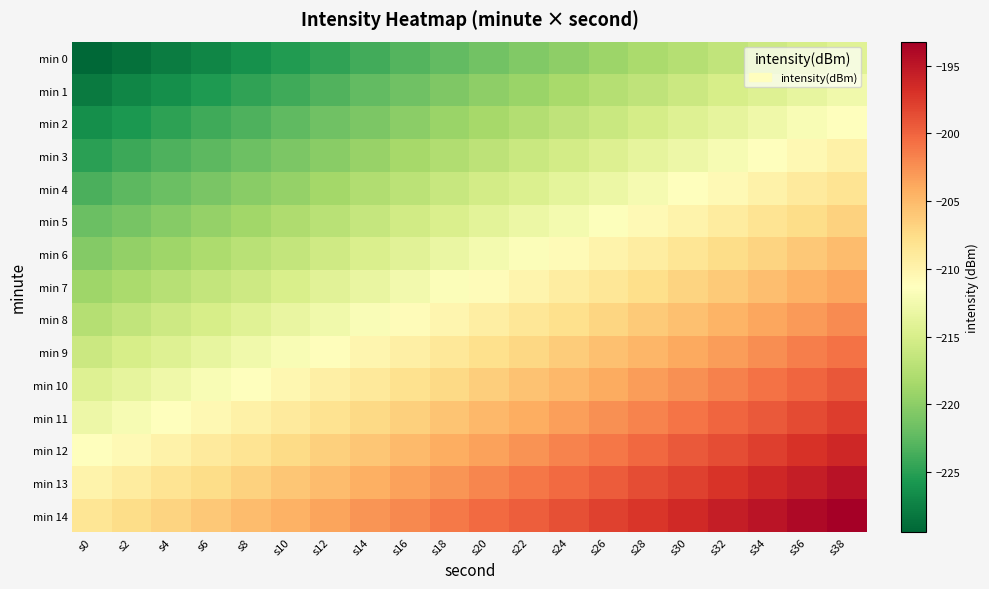

What is the total value across all series at s2?

-3271.8